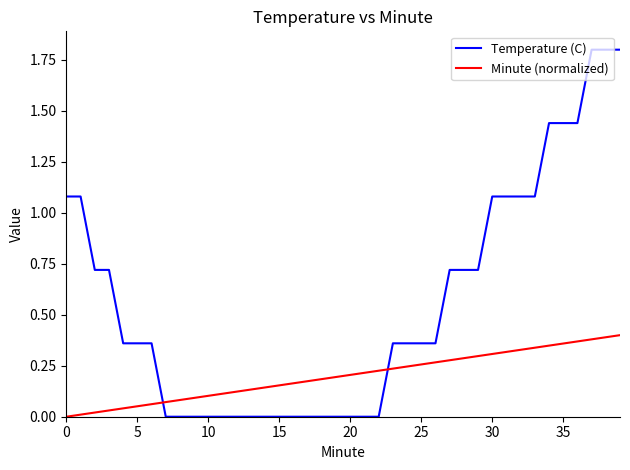

How many distinct data groups are displayed?

2